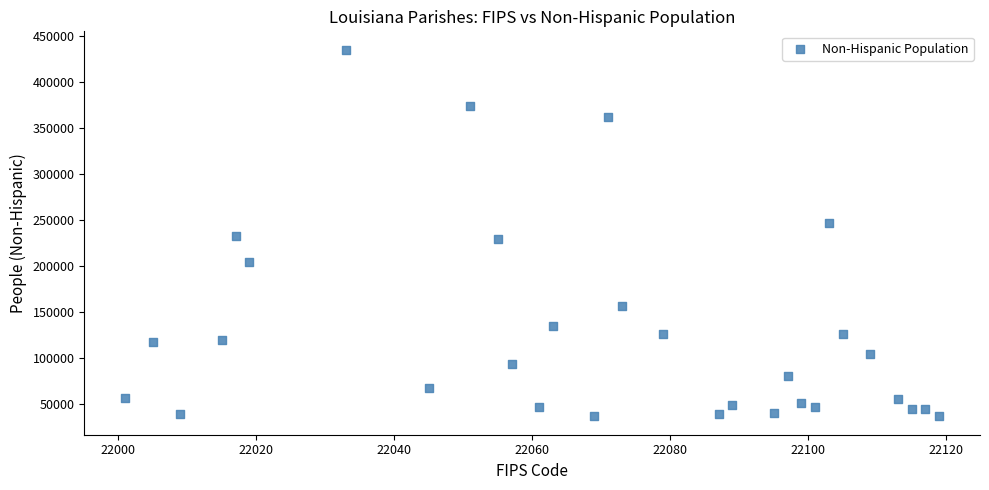

What is the range of X values (max minus min)?

118